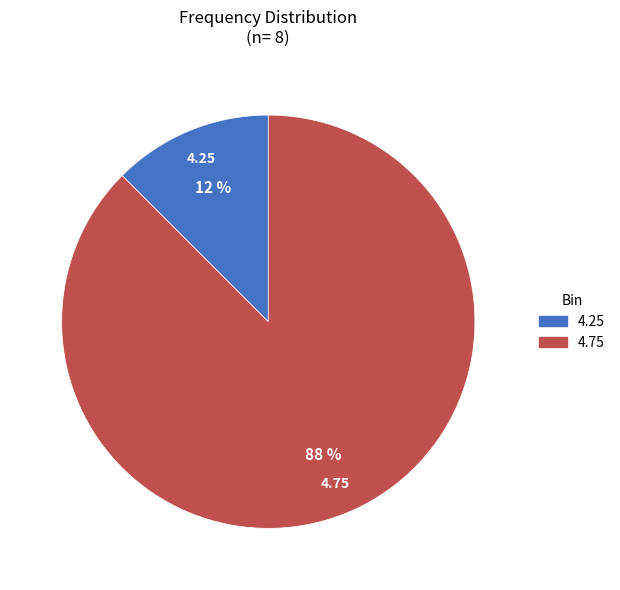

Which category has the smallest portion of the pie?

4.25